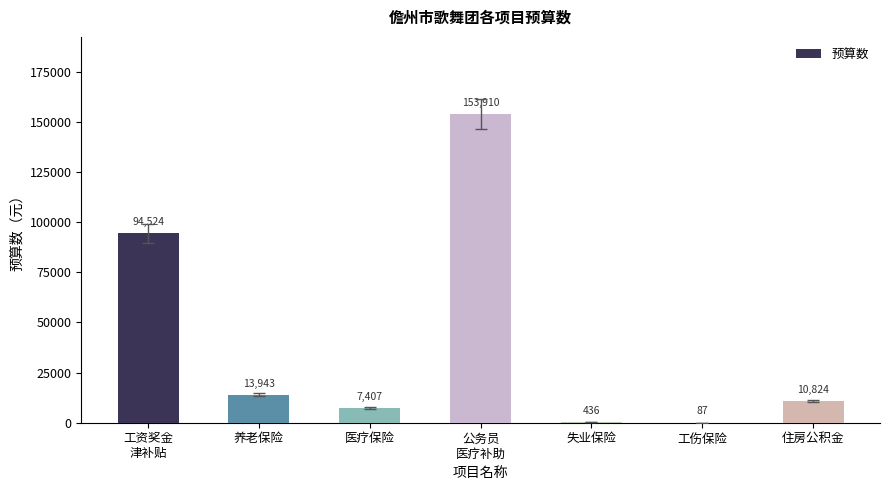

What is the average value?

40161.7